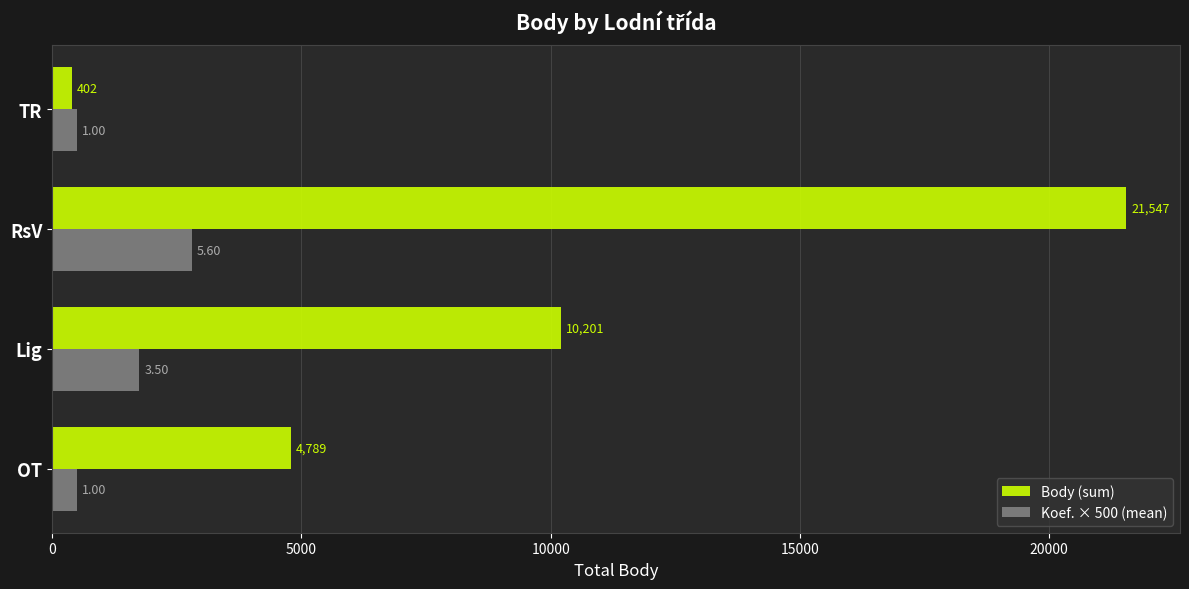

Which series has the largest total across all categories?

Body (sum)